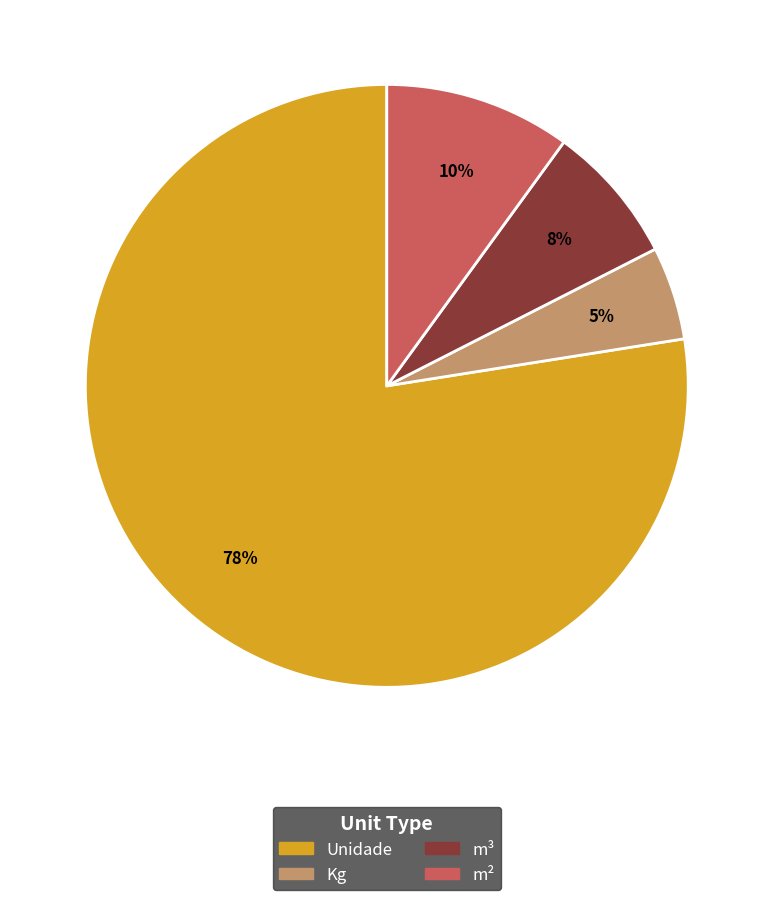

Combined, do m² and Kg account for over 50%?

No